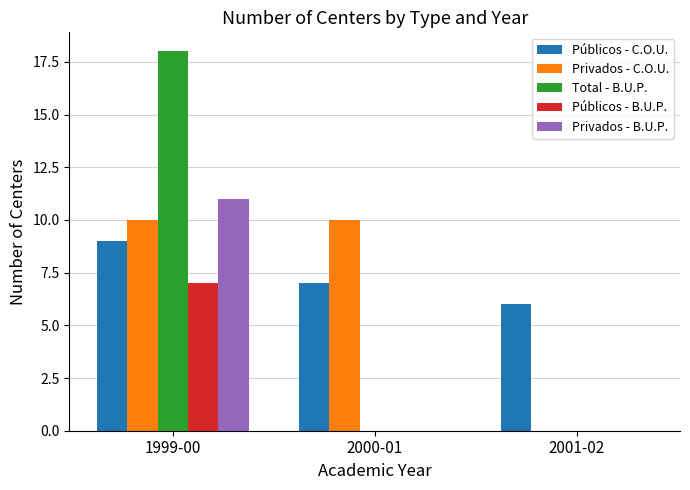

What is the approximate value of Total - B.U.P. at 1999-00, to the nearest 10?

20